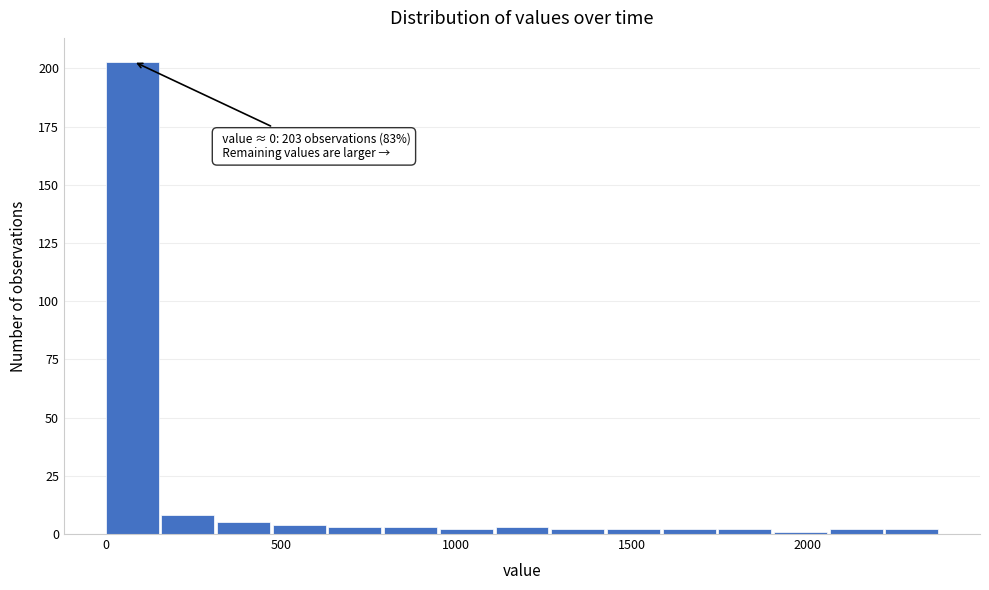

Around what value on the x-axis is the tallest bar? Give the approximate position of its centre, as read against the axis.

100